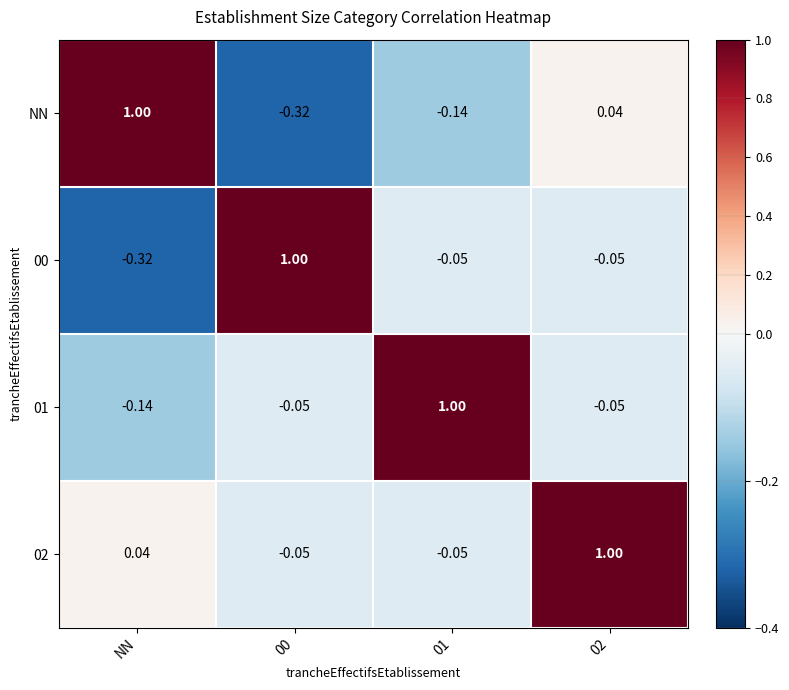

What is the greatest value displayed?

1.0